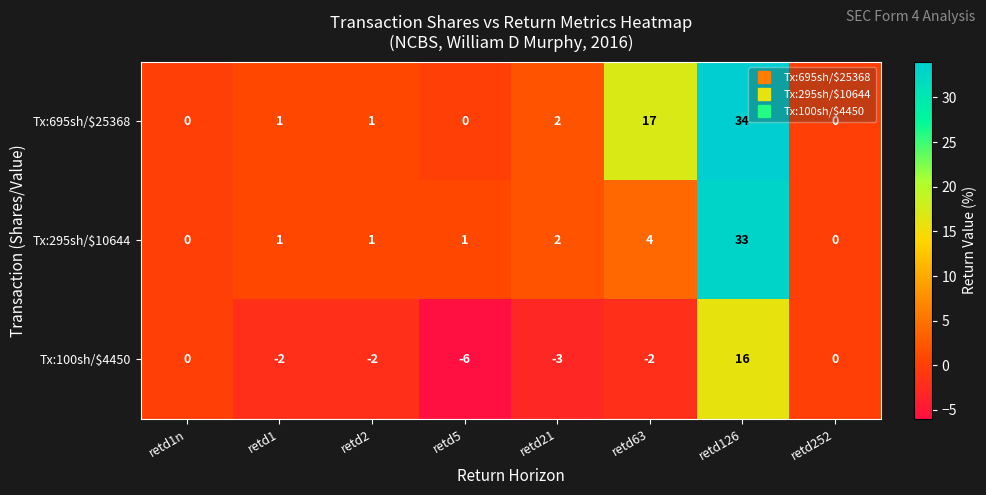

At which label does Tx:100sh/$4450 first exceed -2?

retd1n